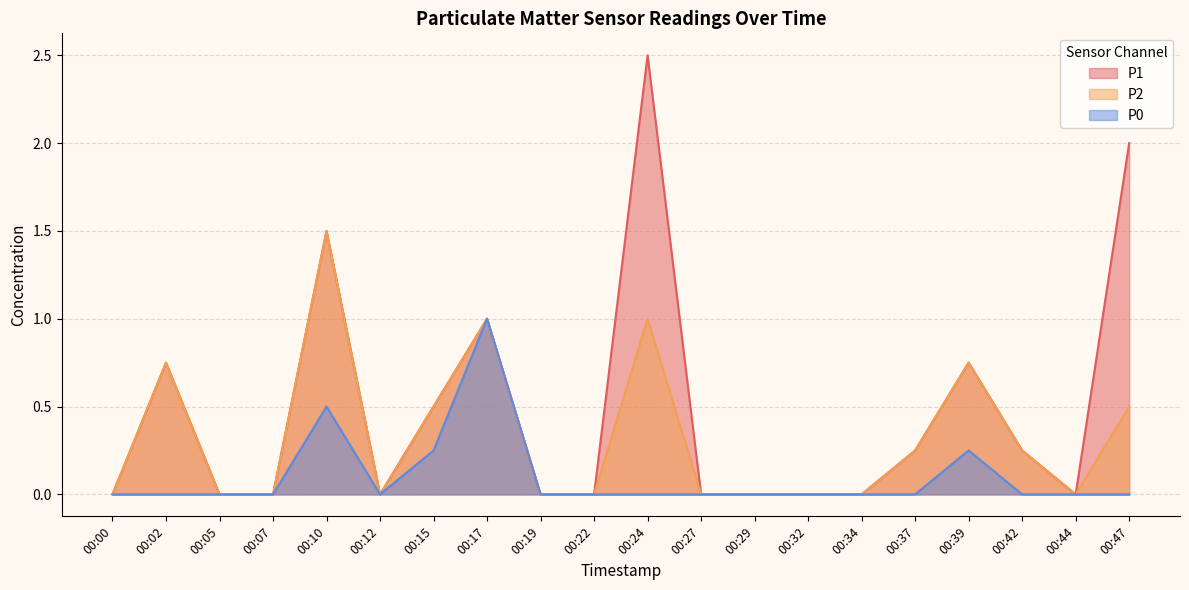

True or false: P1 and P2 cross at least once.

False